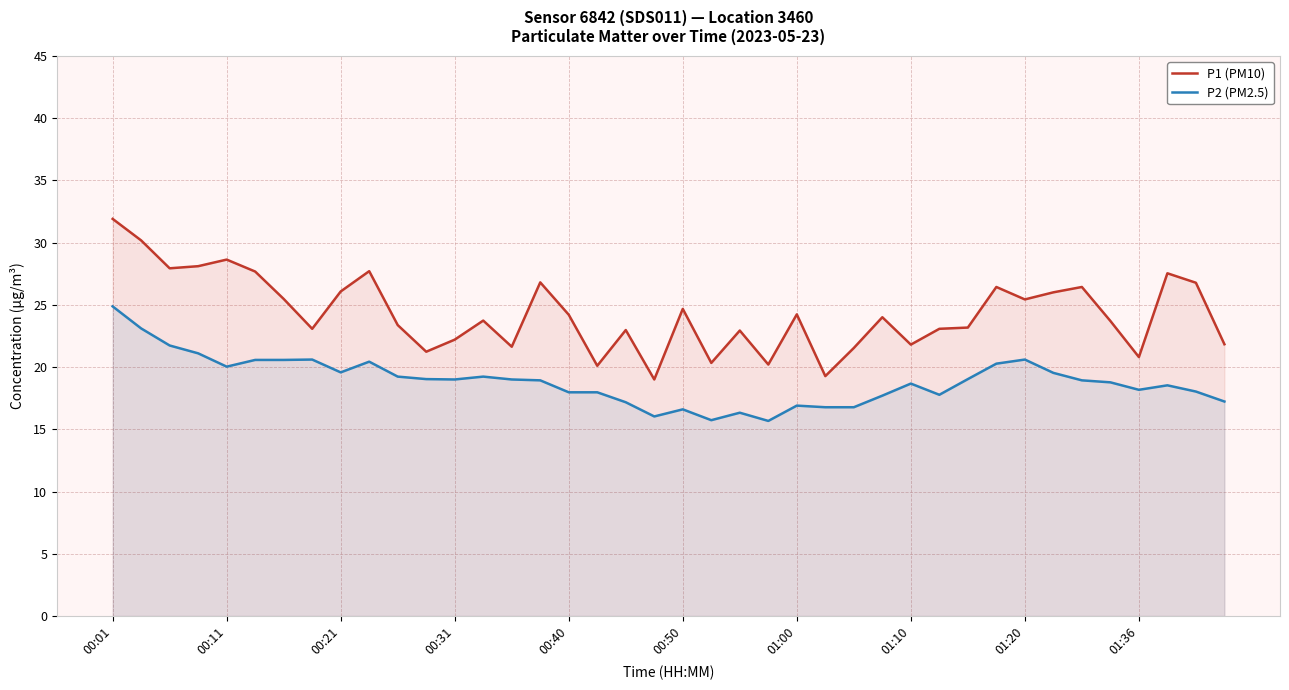

How many lines are shown in the chart?

2